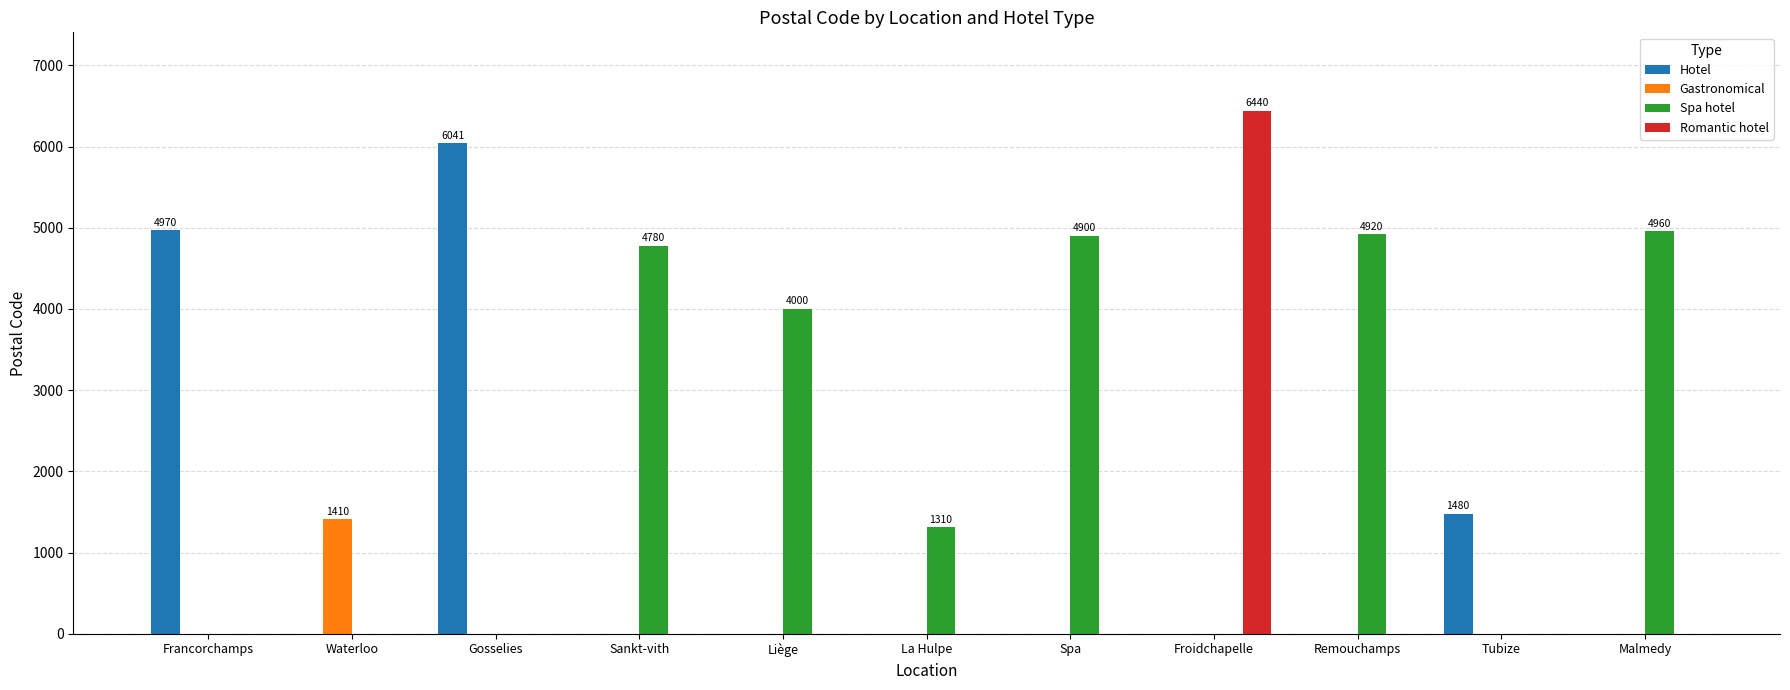

Are the bars horizontal?

No